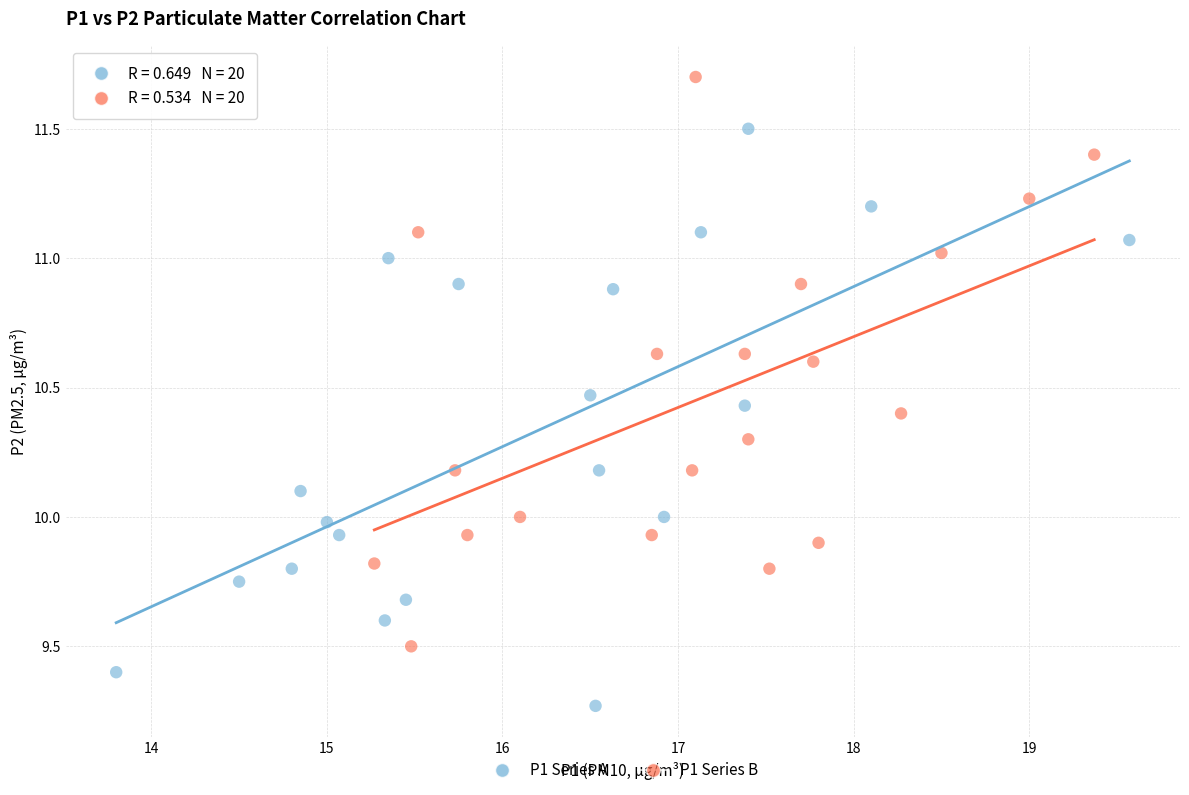

Which series reaches the maximum Y coordinate?

P1 Series B